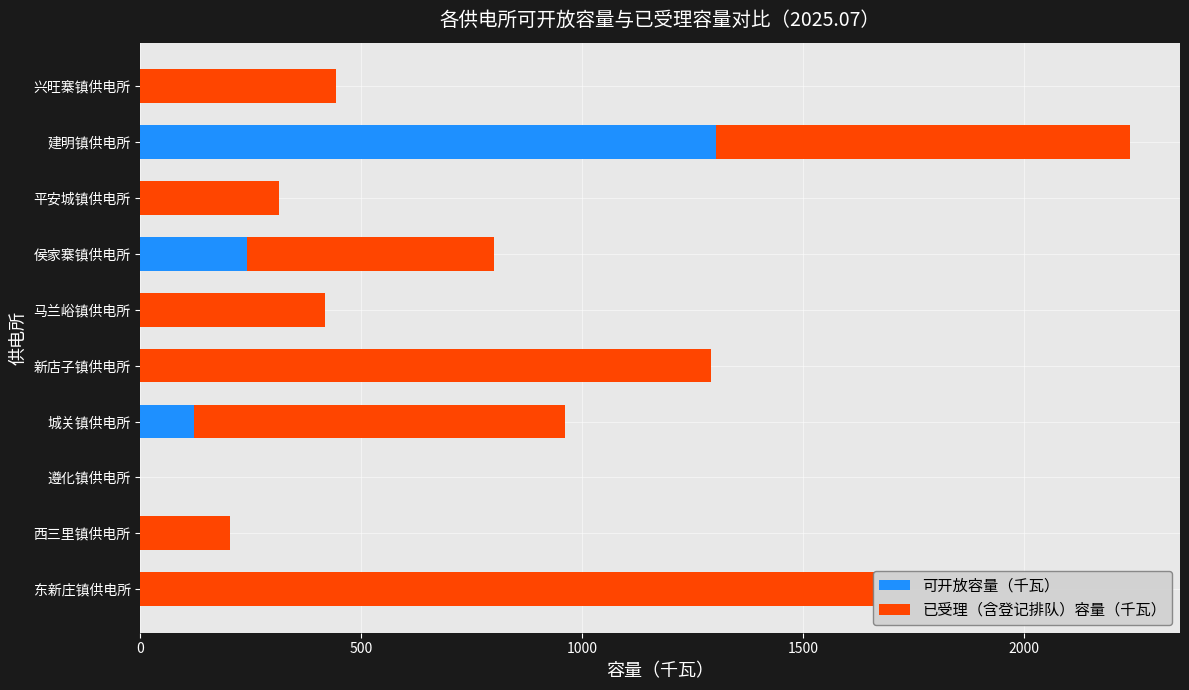

What are all the series names shown in the legend?

可开放容量（千瓦）, 已受理（含登记排队）容量（千瓦）